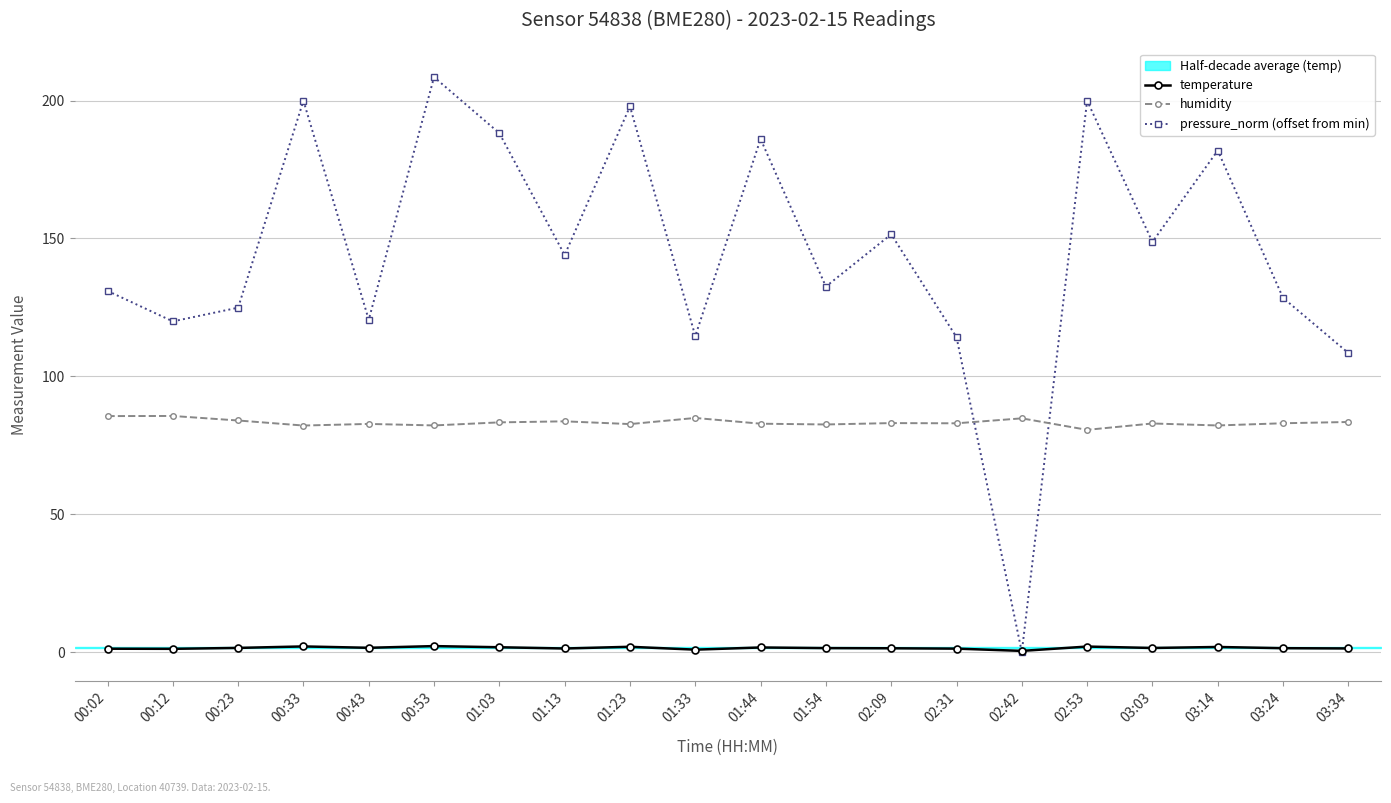

What is the total value across all series at 03:03?

233.1